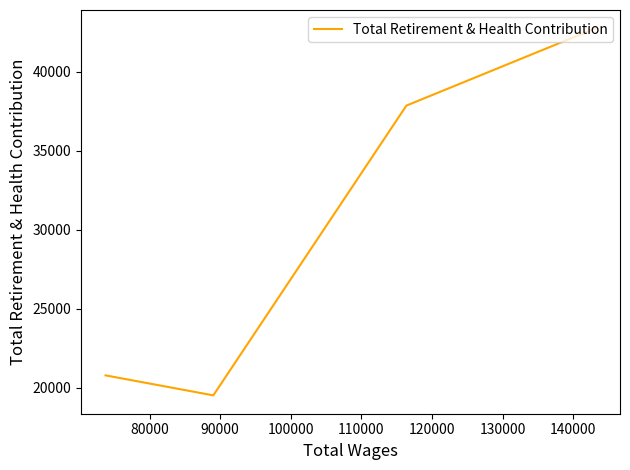

How many data points does each series have?

4